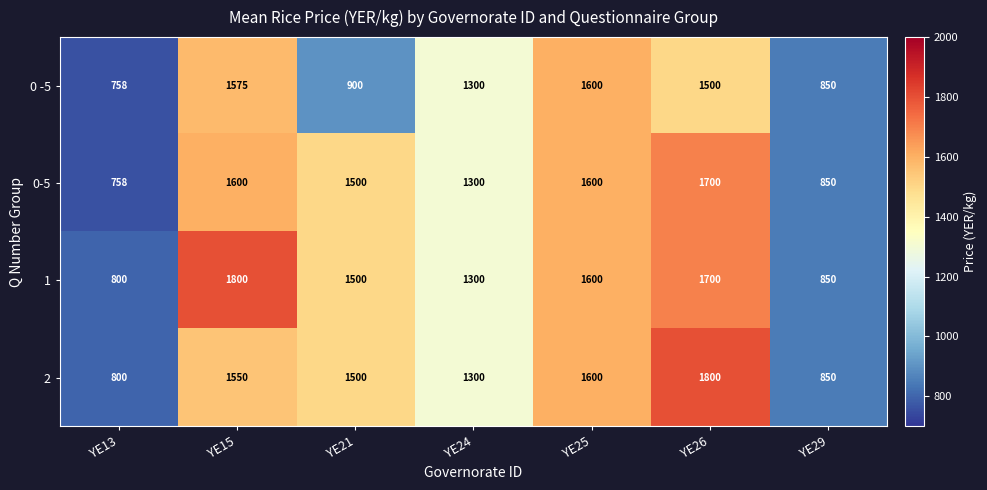

What value does the 1 series have at YE29?

850